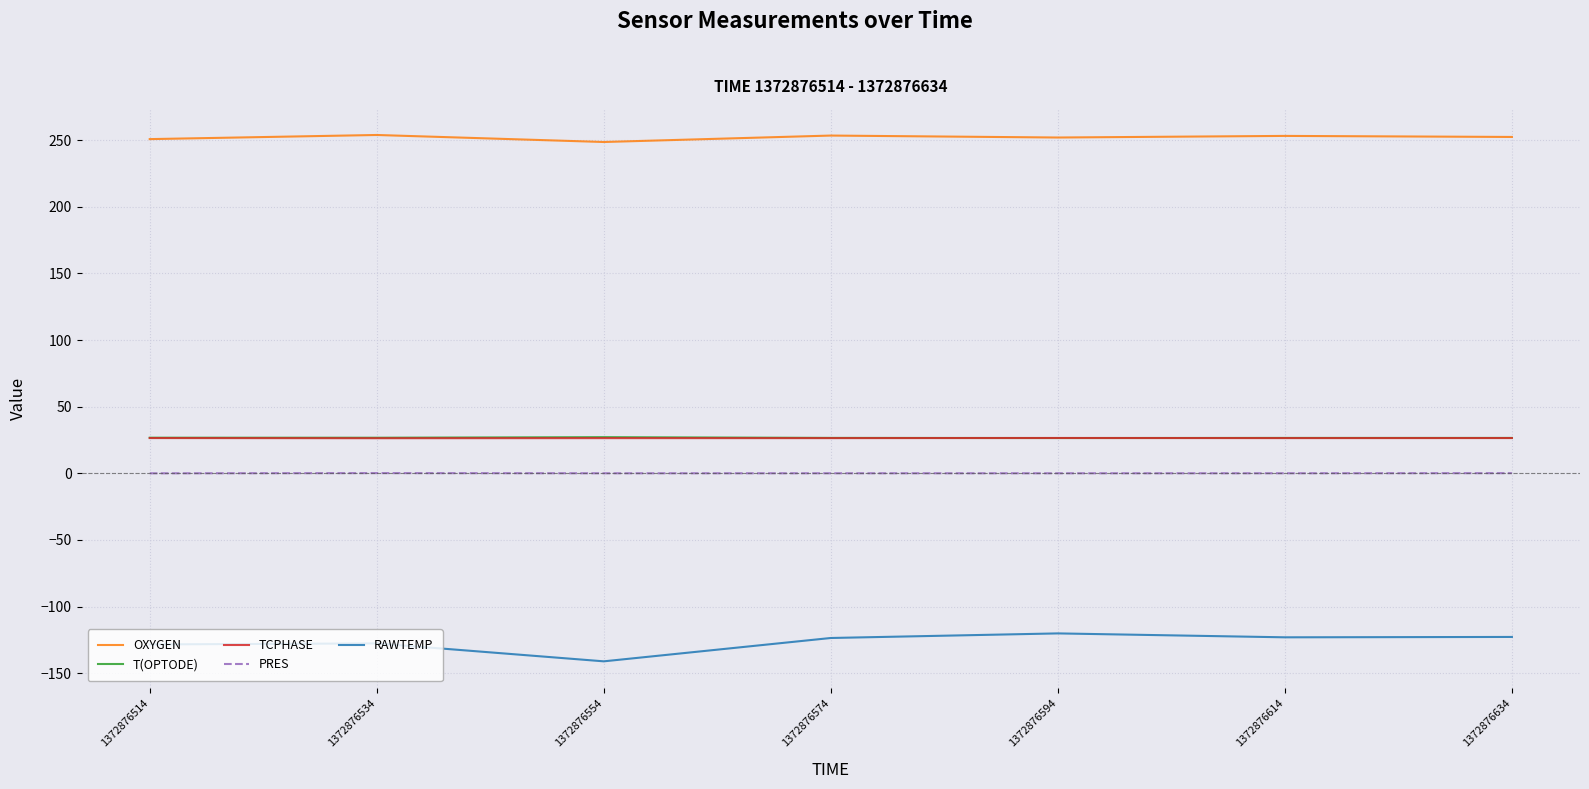

What value does the RAWTEMP series have at 1372876574?

-123.5